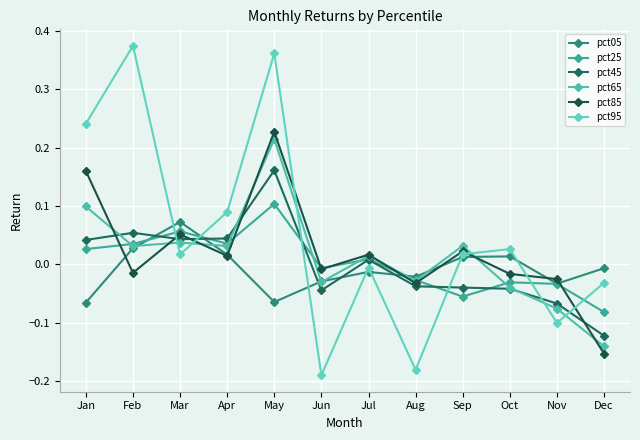

What is the difference between the highest and lowest values at Dec?

0.1